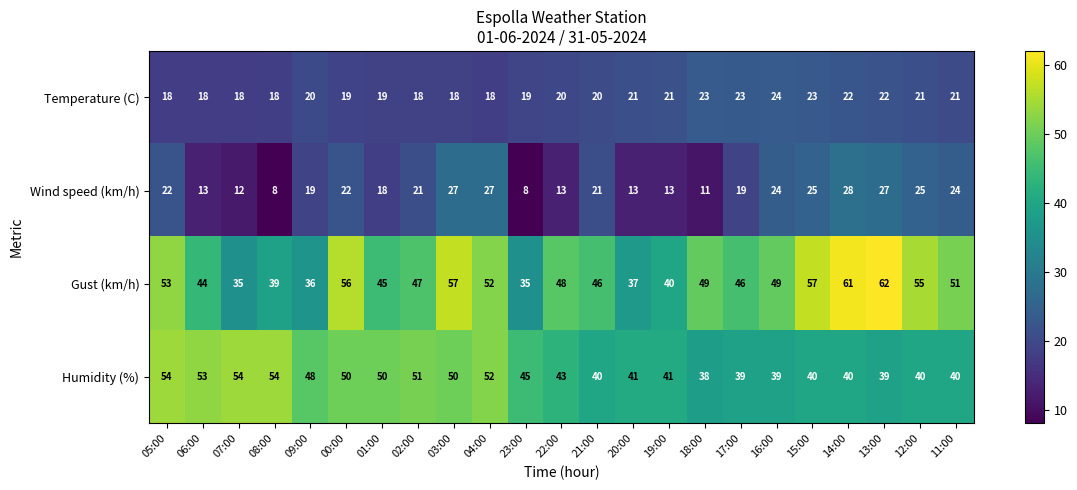

What is the difference between the maximum and minimum values in the Humidity (%) series?

16